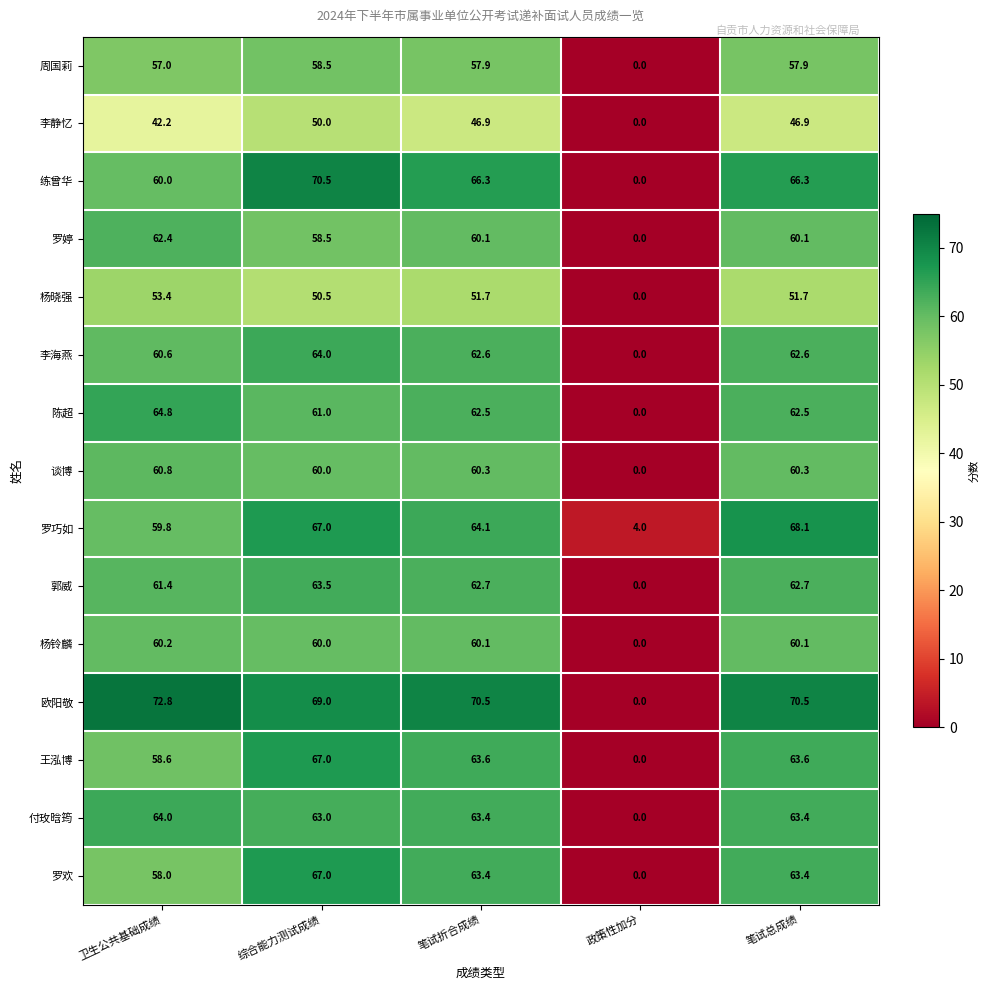

What is the difference between the highest and lowest values at 笔试折合成绩?

23.6